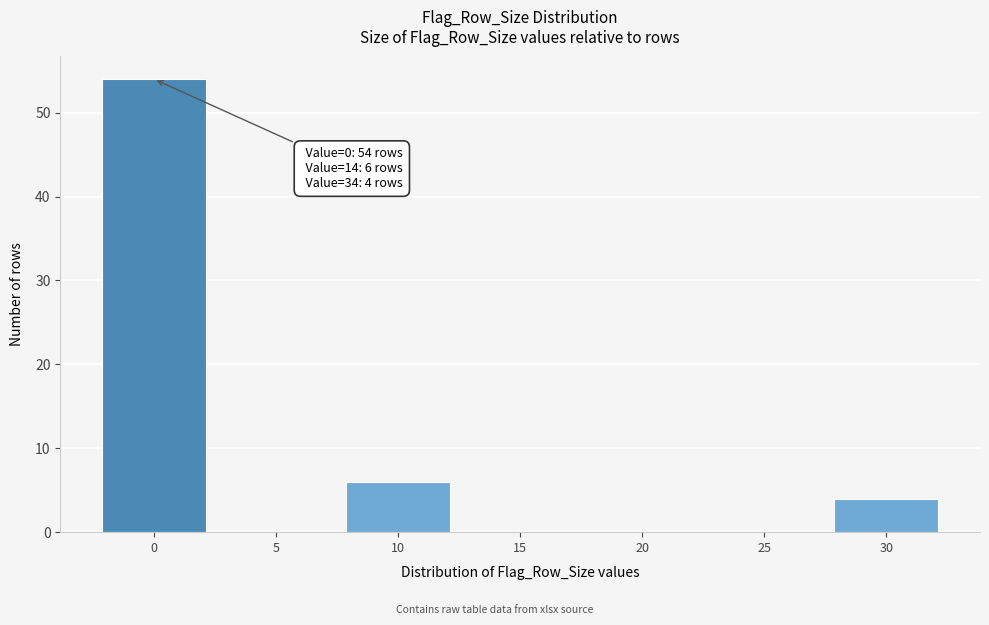

Reading left to right, extract all data points from this chart.

0=54	5=0	10=6	15=0	20=0	25=0	30=4